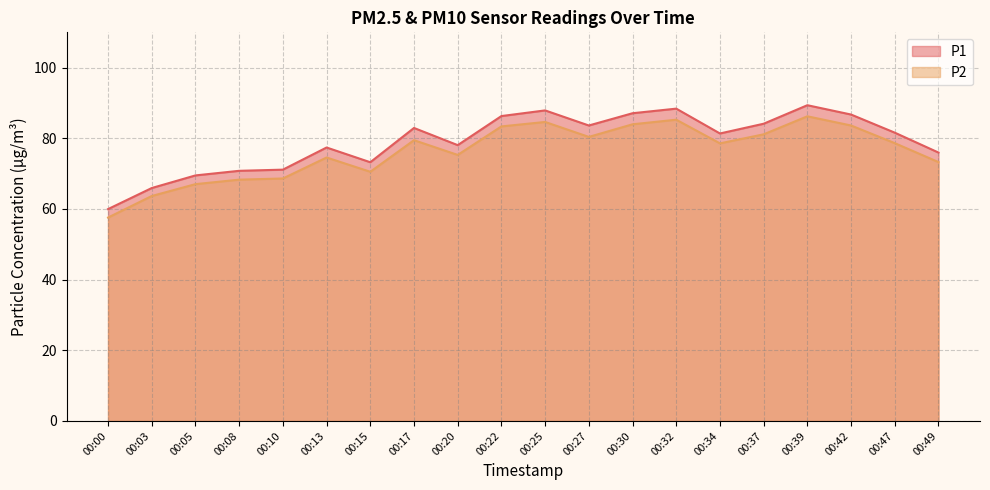

What is the difference between the highest and lowest values at 00:49?

2.7